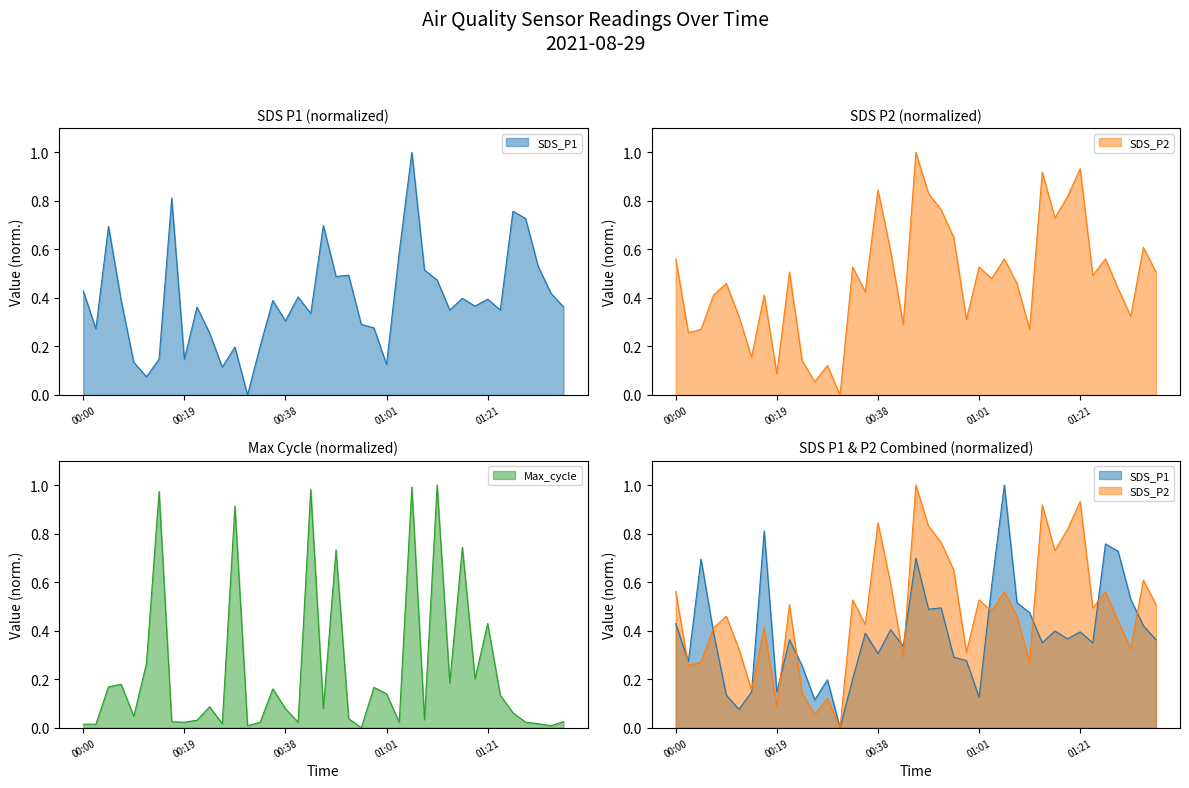

What is the approximate value of SDS_P2 at 00:53?

0.8